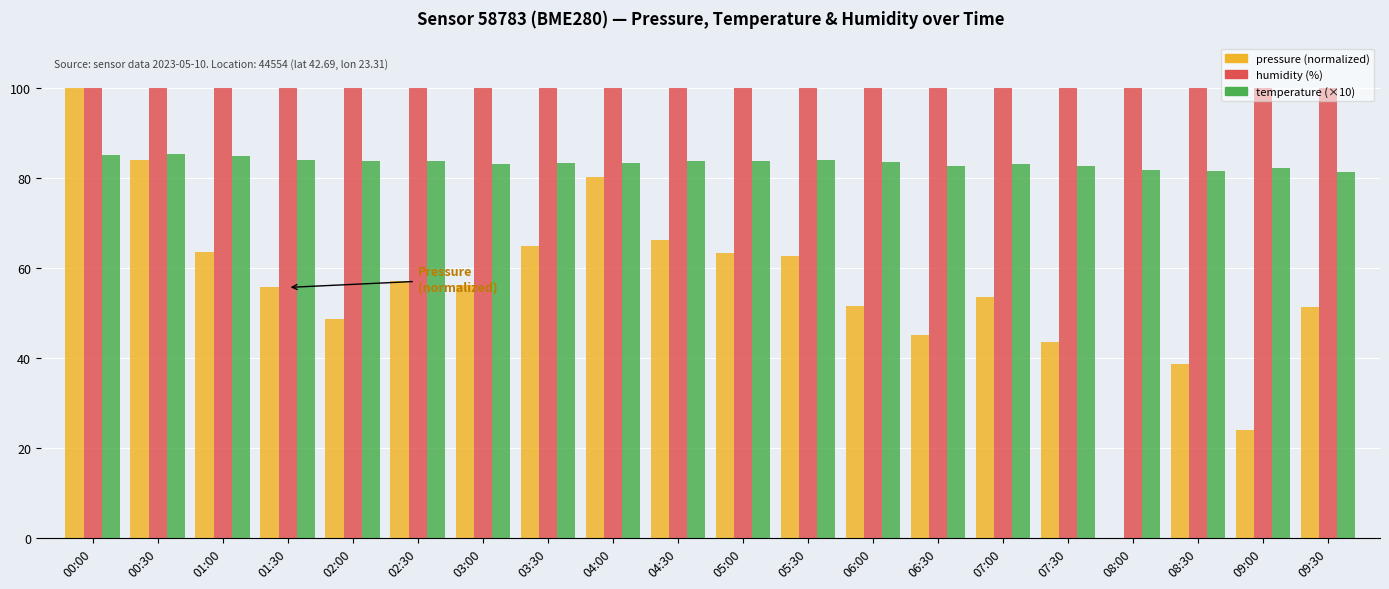

What is the sum of the temperature (×10) values at 09:00 and 00:30?

167.7